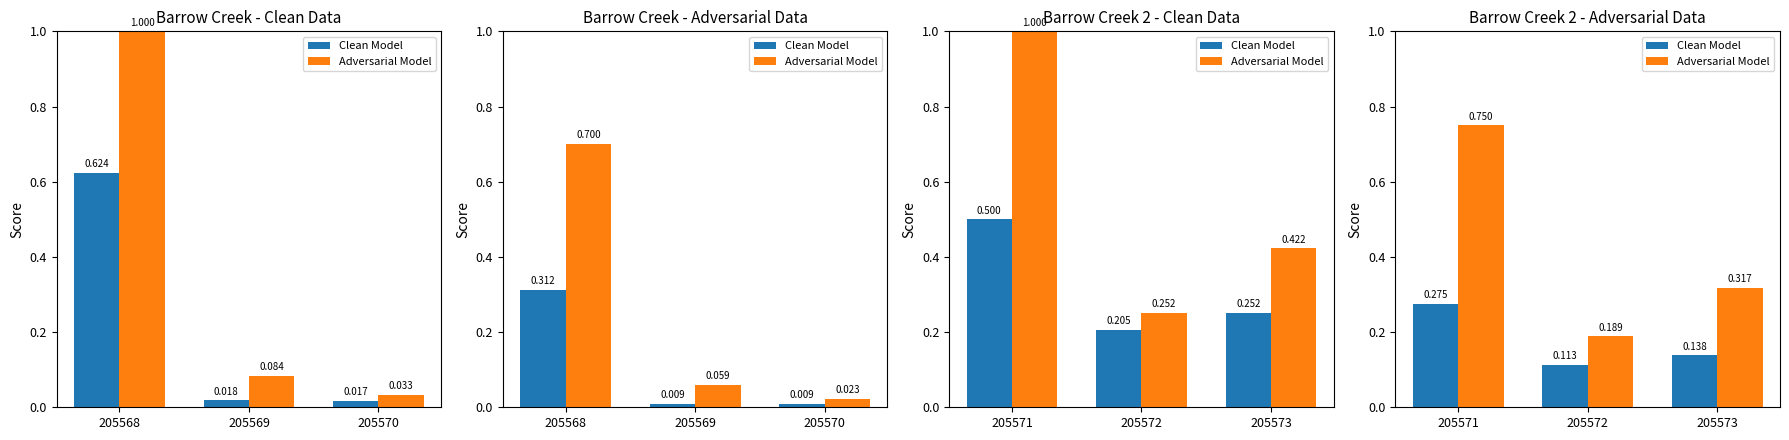

Count the Adversarial Model values in the range 0 to 1.

3